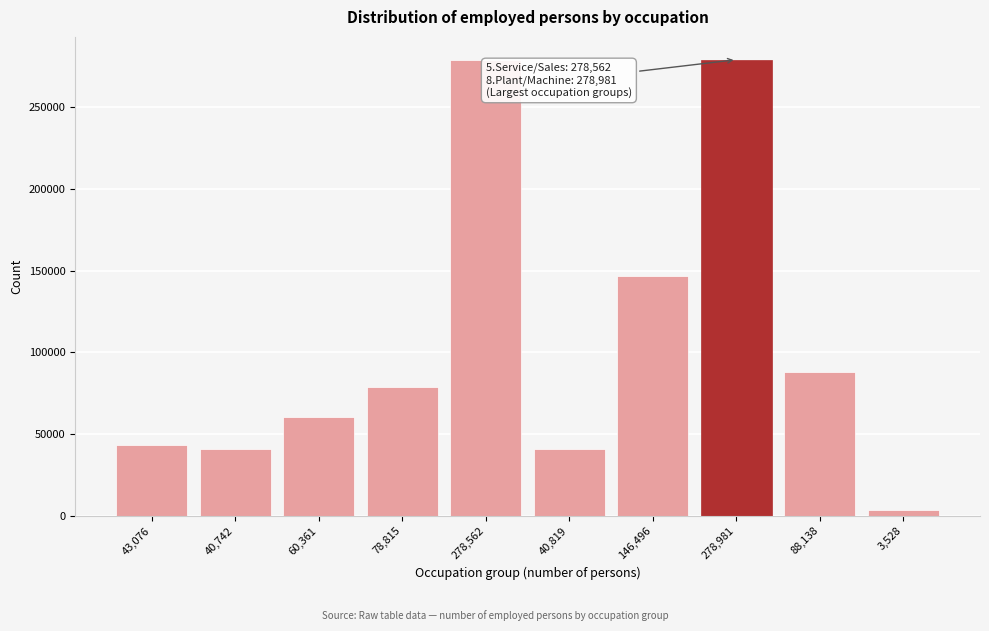

What is the value of the 2nd bar from the left?

40742.1